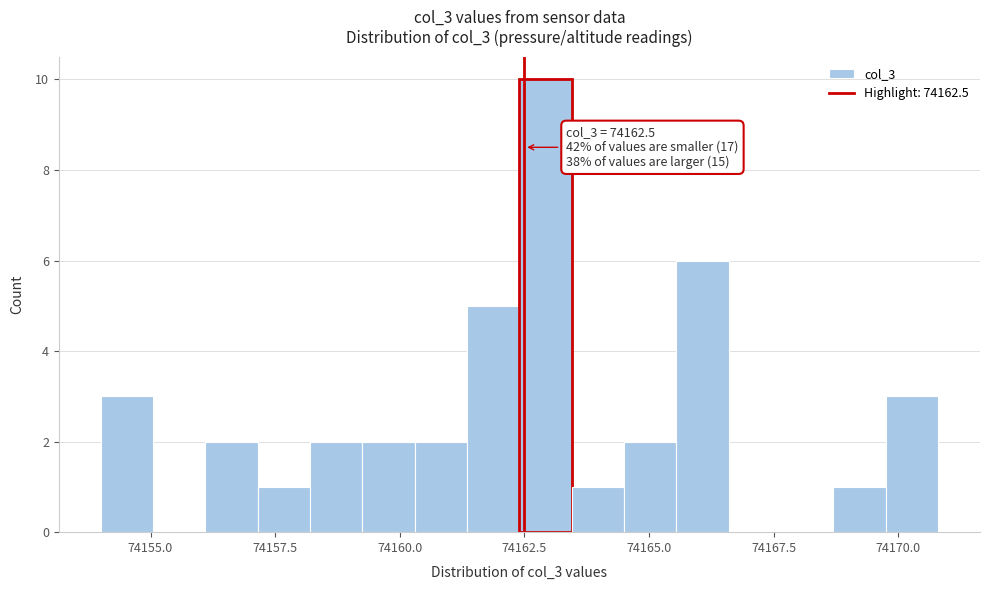

Around what value on the x-axis is the tallest bar? Give the approximate position of its centre, as read against the axis.

74163.0